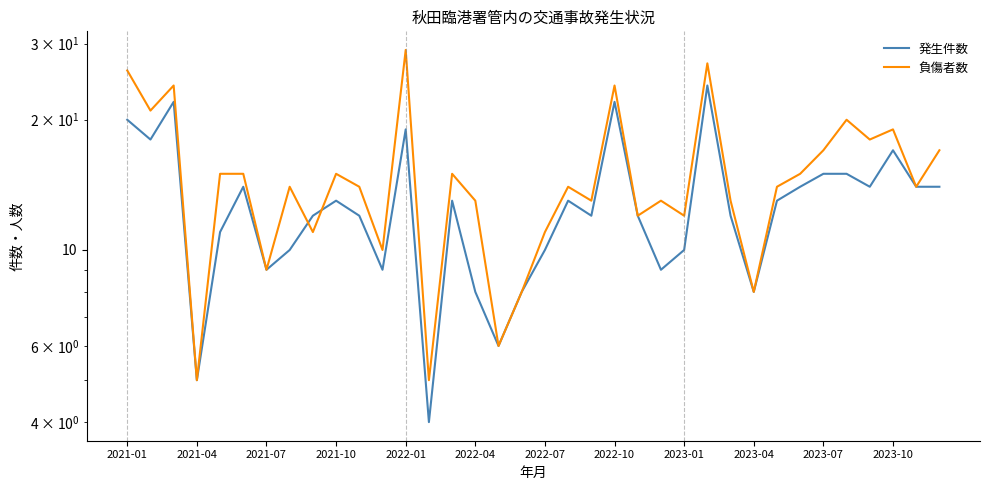

Is it true that 発生件数 equals 20 at 20?

False